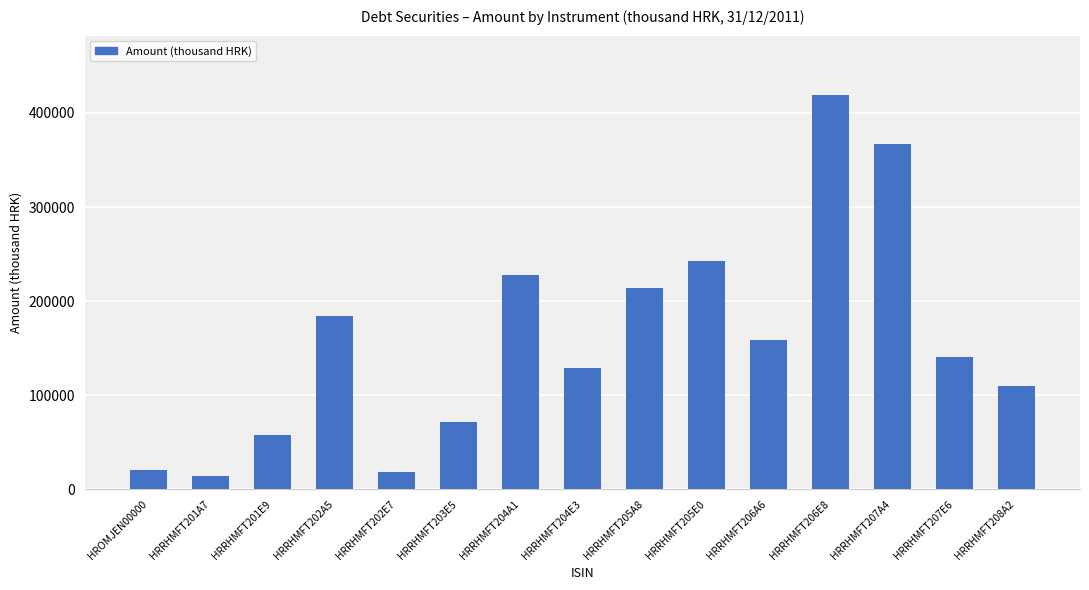

Where is the data nearest to the value 216633?

HRRHMFT205A8